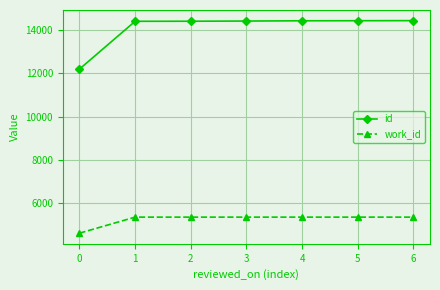

What are all the series names shown in the legend?

id, work_id